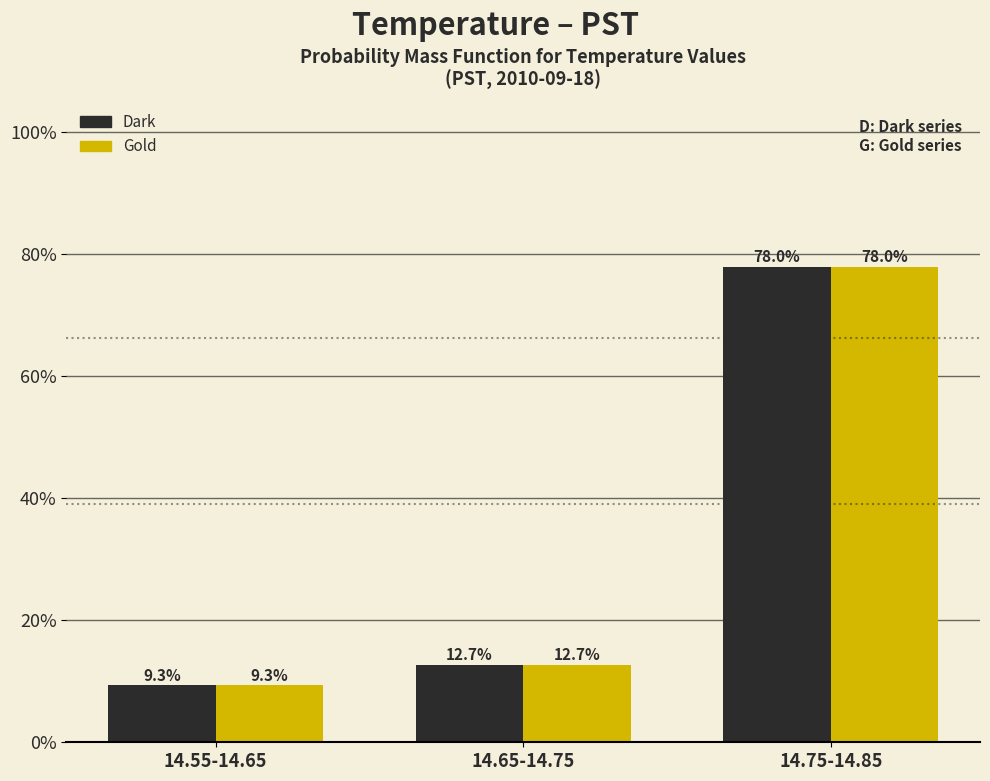

Reading left to right, list all the values displayed in this chart.

Dark: 9.3	12.7	78.0
Gold: 9.3	12.7	78.0